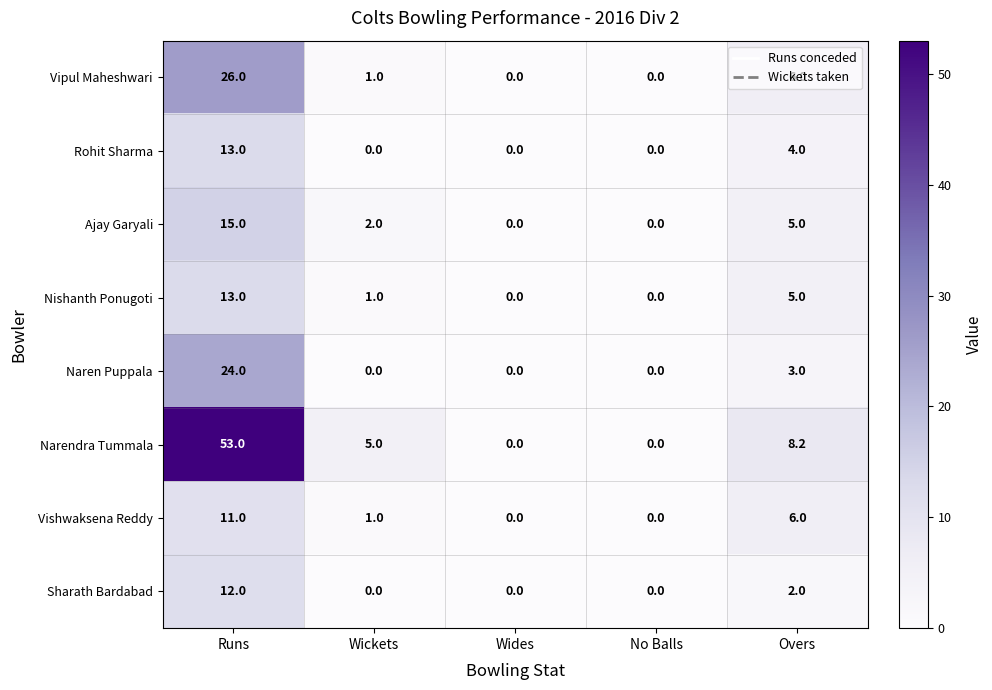

At which category does the chart reach its peak across all series?

Runs